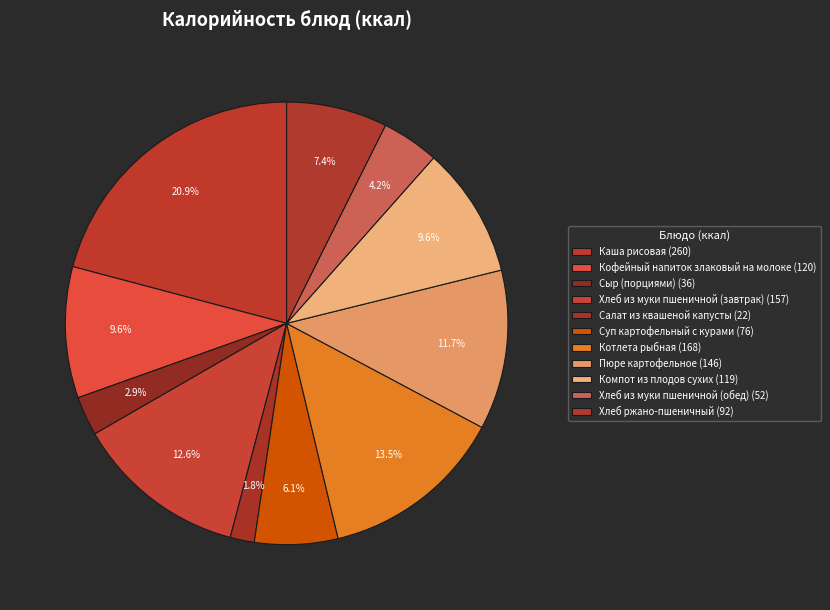

Between Хлеб из муки пшеничной (обед) and Кофейный напиток злаковый на молоке, which is larger?

Кофейный напиток злаковый на молоке